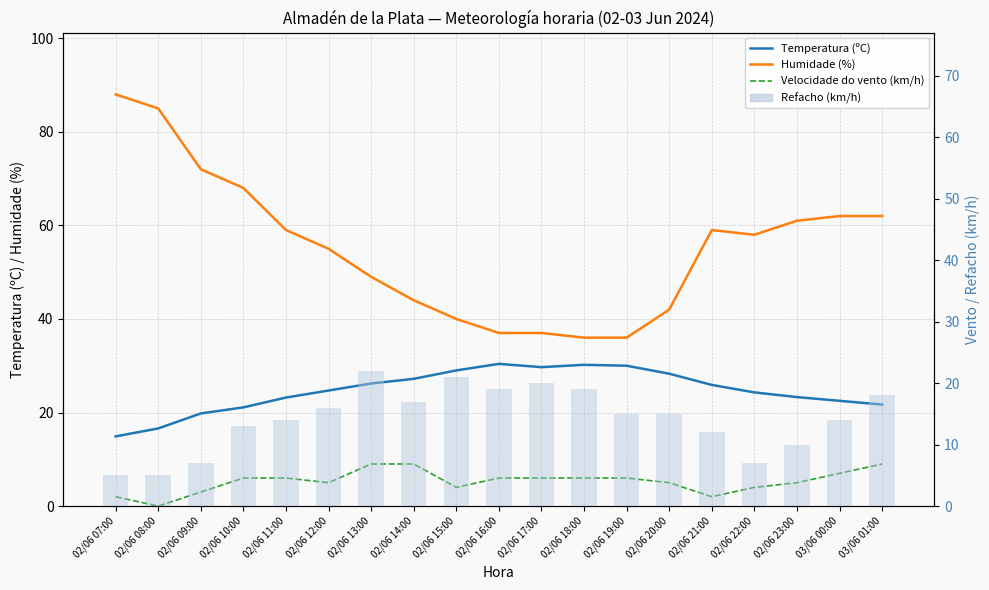

What is the average value of the Velocidade do vento (km/h) series?

5.3